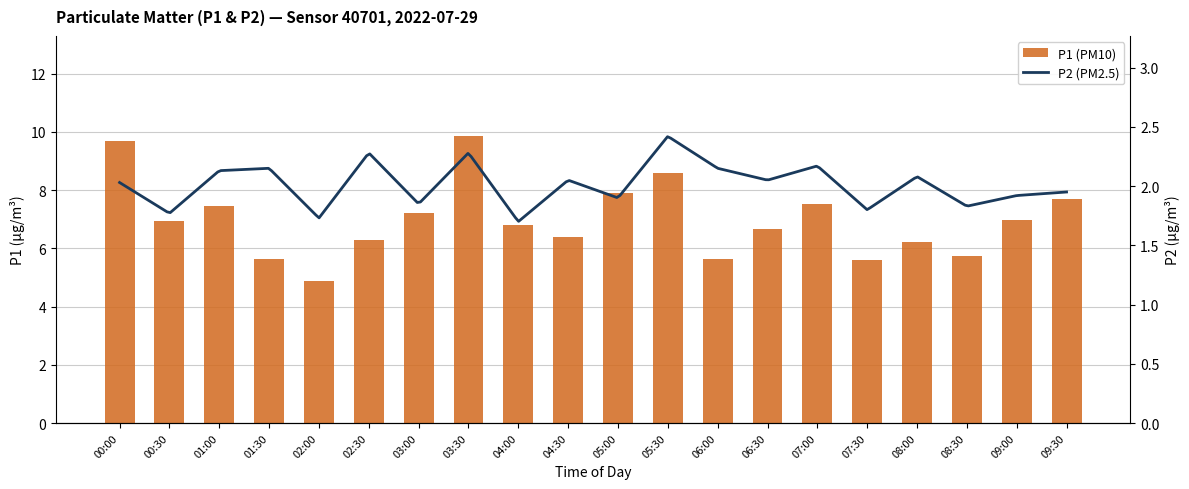

How many data points are above 6?

15